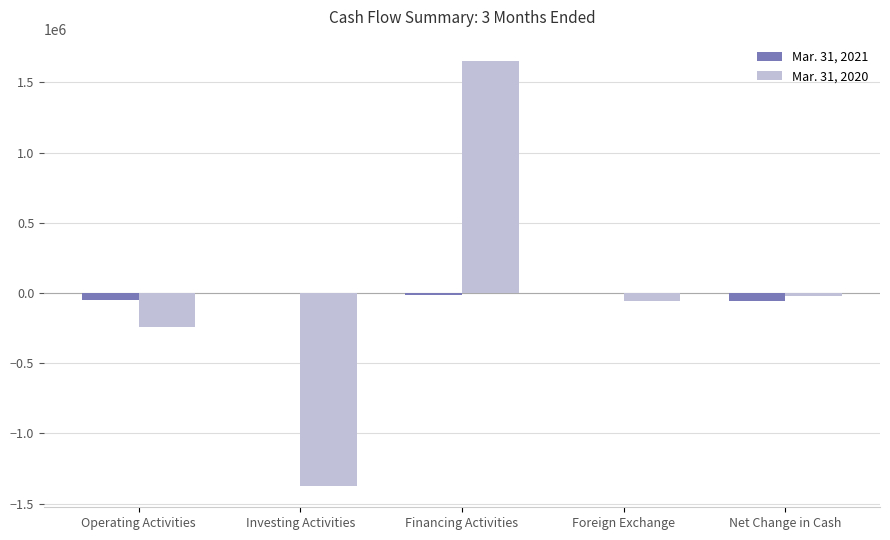

At which category does the chart reach its peak across all series?

Financing Activities